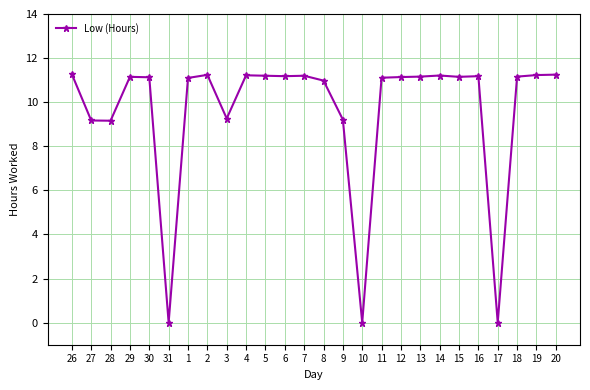

What is the maximum value shown in the chart?

11.3